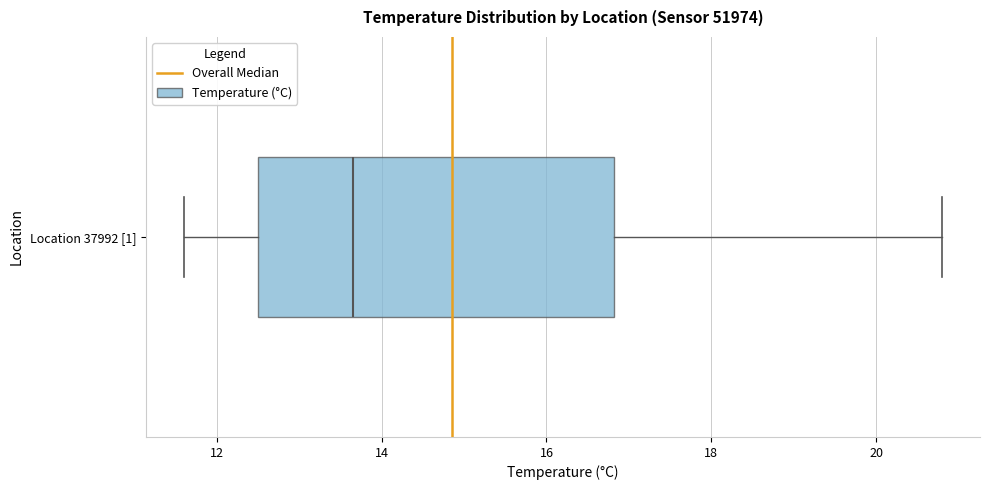

Transcribe this box plot: give where the median line is, the range the box spans, and where the two whiskers end, as read against the x-axis. The values are not printed on the chart, so give them approximately, as read against the axis.

median 13.6, box 12.6 to 16.8, whiskers 11.6 to 20.8